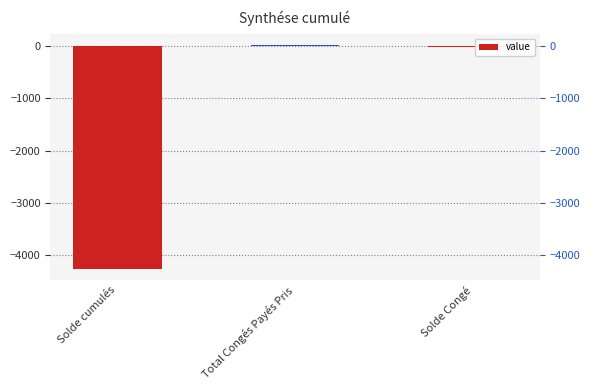

Reading left to right, transcribe all the data shown in this chart.

-4271.9	30.0	-3.0